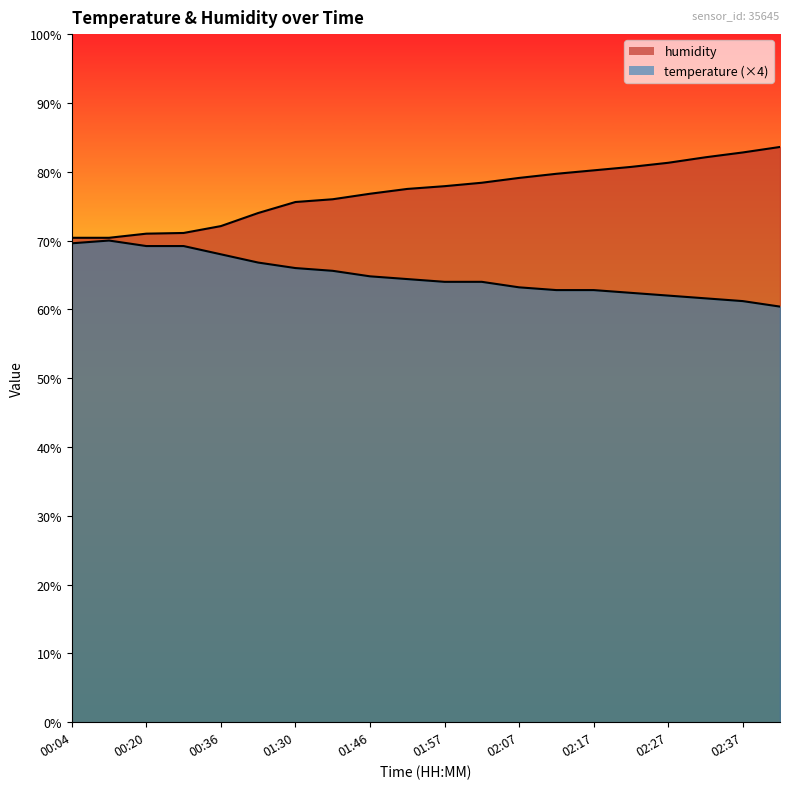

True or false: humidity has more than 0 points higher than both neighbors.

False